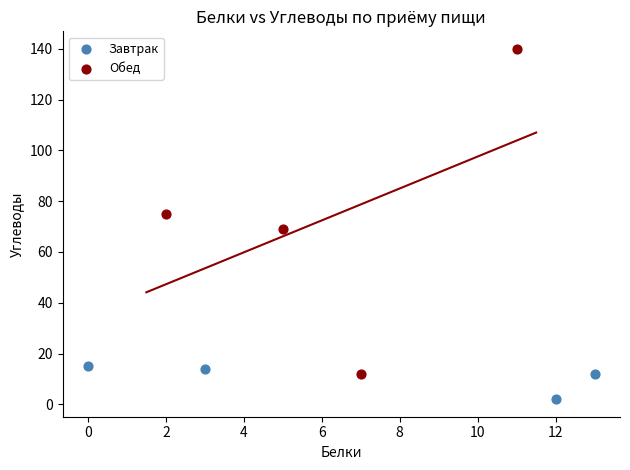

Which series reaches the maximum Y coordinate?

Обед